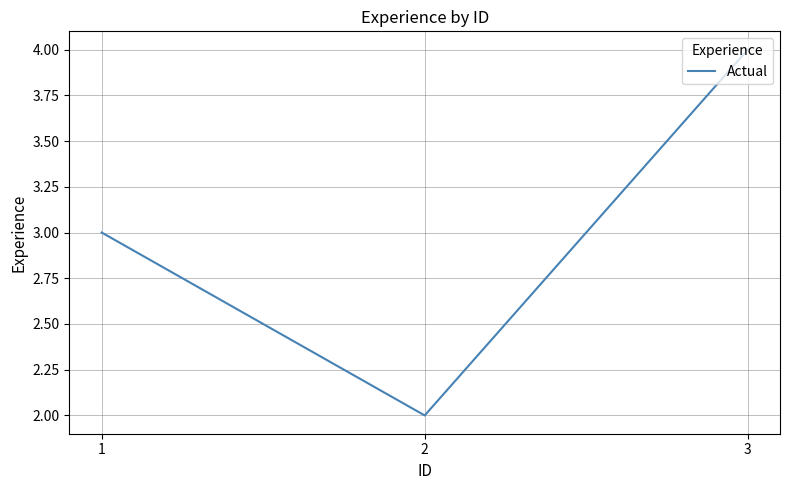

What is the change in value from 1 to 3?

+1